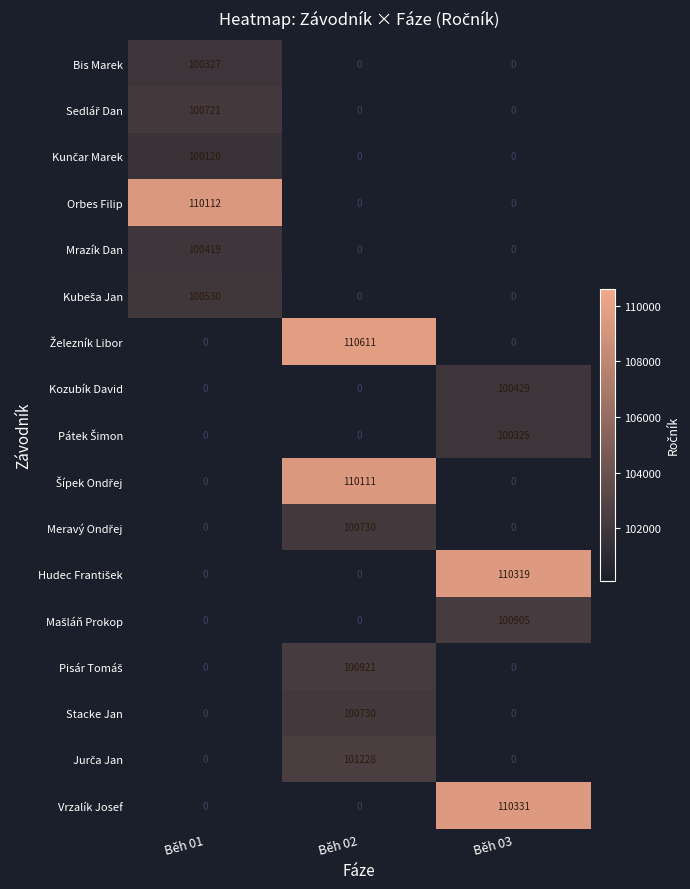

Which category has the highest value across all series?

Běh 02